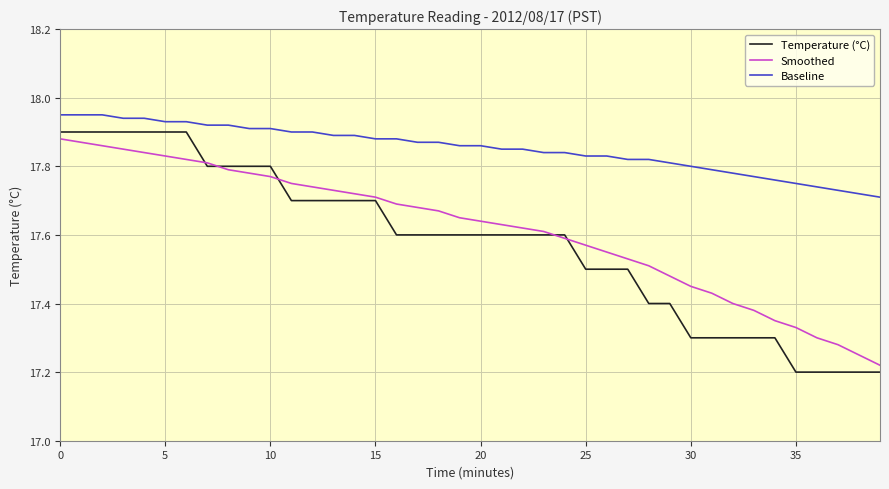

How many lines are shown in the chart?

3